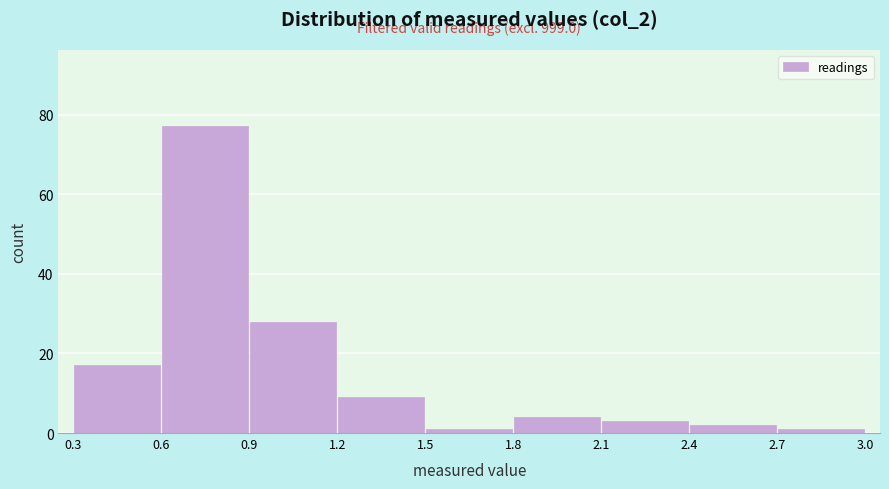

Over which range of the x-axis is the bar tallest?

0.6 to 0.9